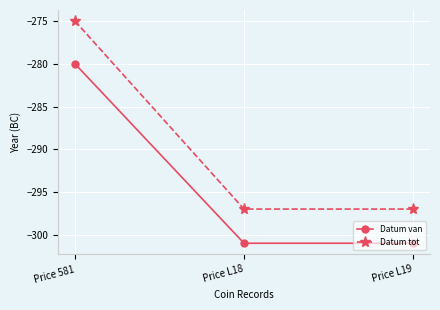

What is the sum of all Datum tot values?

-869